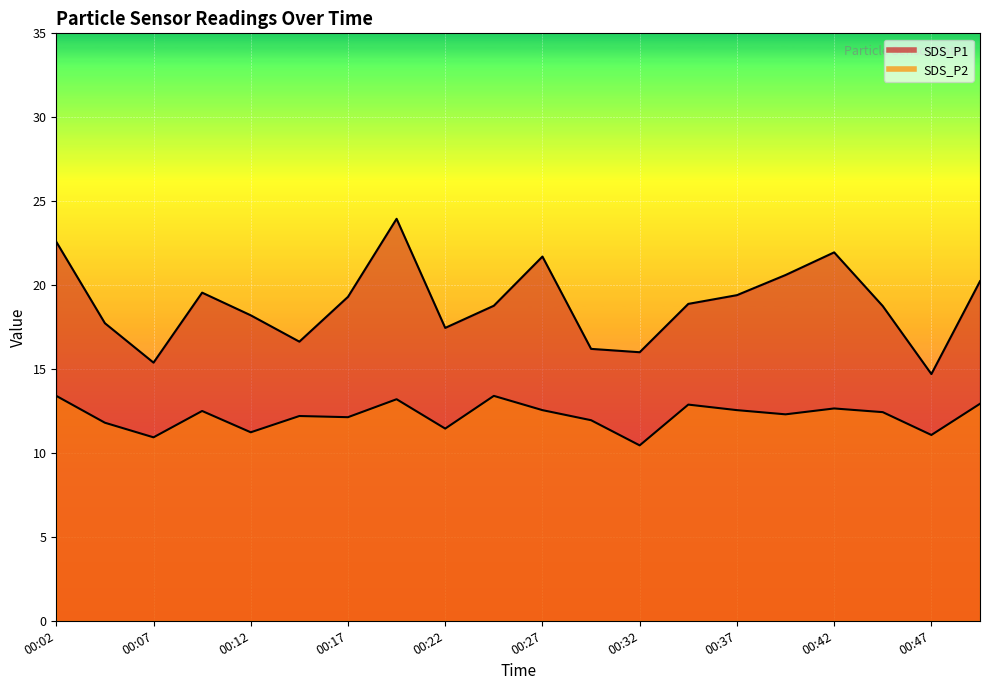

Is it true that SDS_P2 equals 12.1 at 00:17?

True